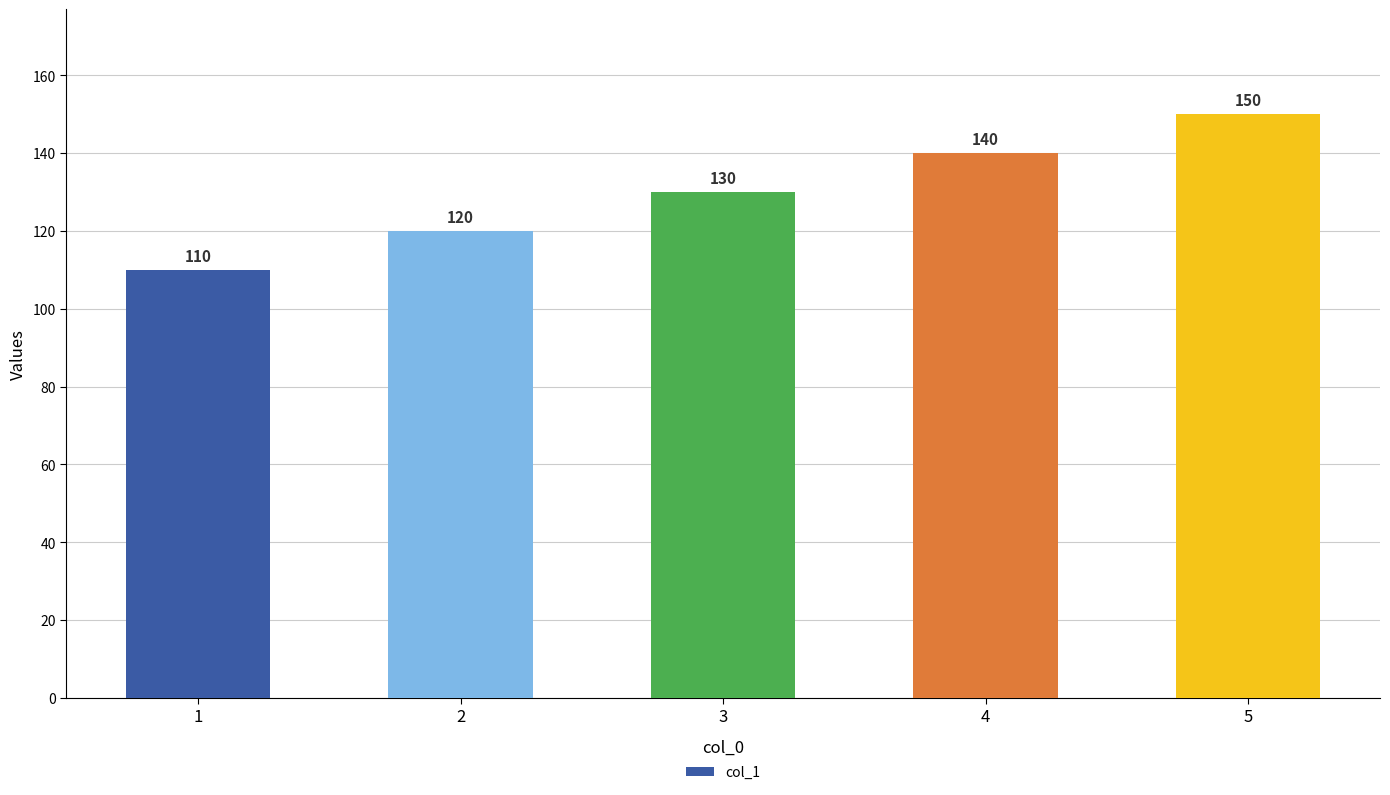

Reading left to right, extract all data points from this chart.

110	120	130	140	150